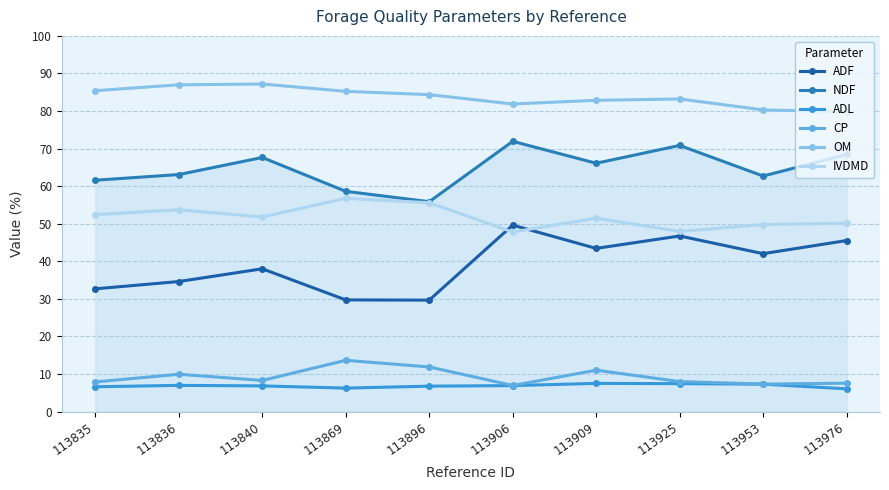

Where is the first local maximum for ADF?

113840